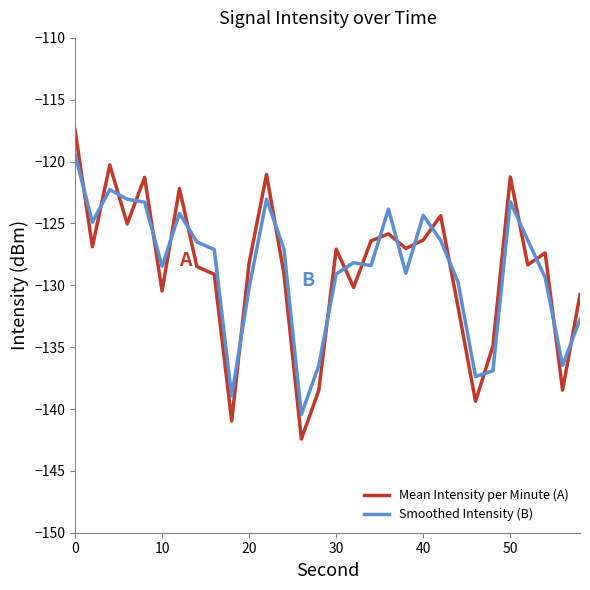

List the series in order of their peak value, highest first.

Mean Intensity per Minute (A), Smoothed Intensity (B)